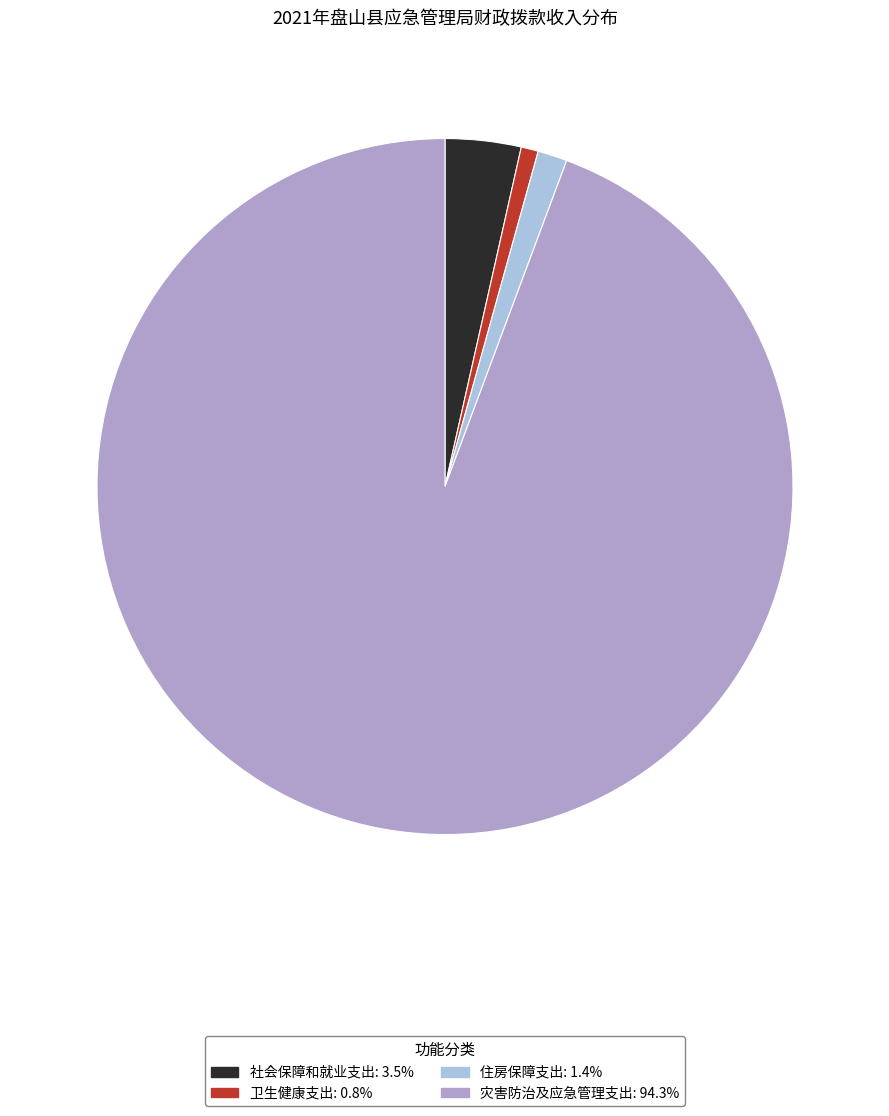

Between 住房保障支出 and 灾害防治及应急管理支出, which is larger?

灾害防治及应急管理支出